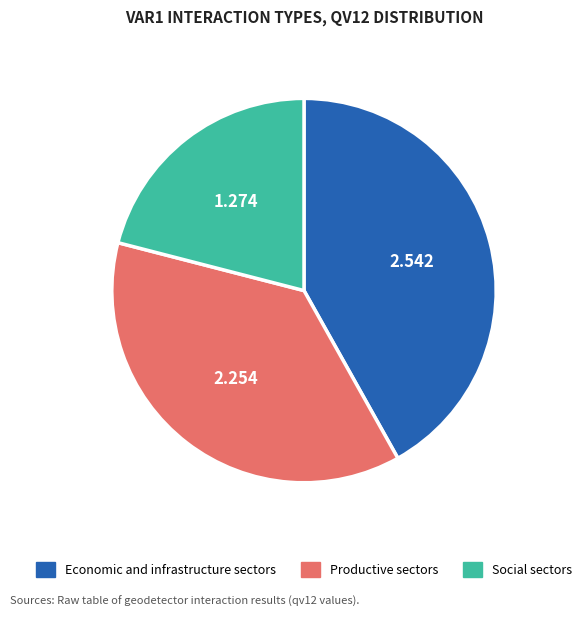

Is there a majority slice in this chart?

No